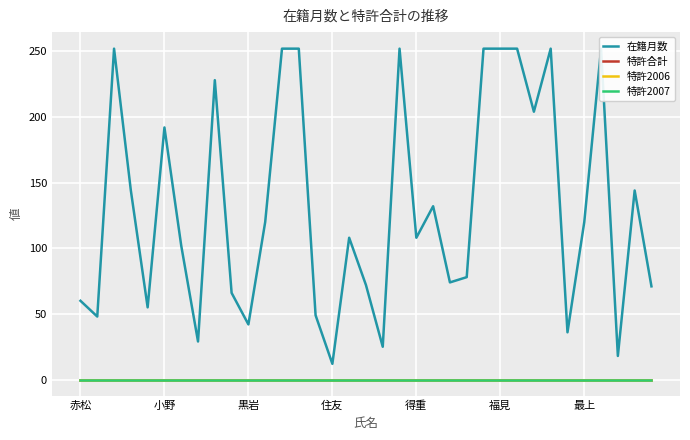

Which series has the largest range (max minus min)?

在籍月数